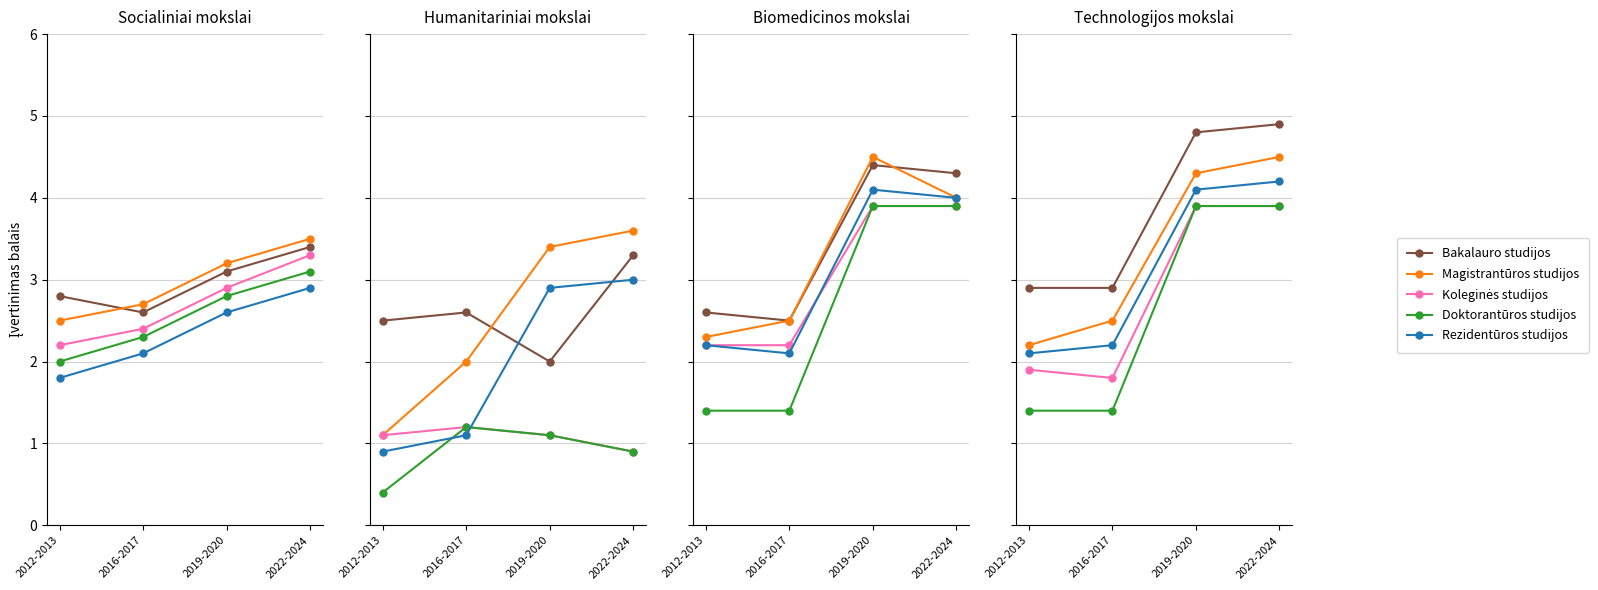

Between 2012-2013 and 2019-2020, which series saw the biggest shift?

Doktorantūros studijos